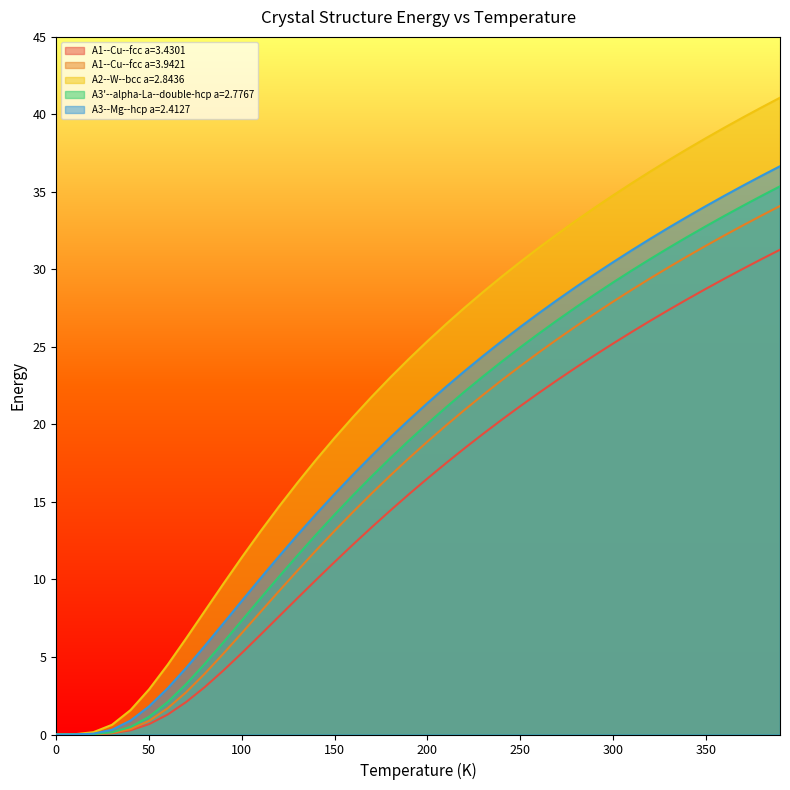

What is the value of the A2--W--bcc a=2.8436 point at the 21st from the left?

25.4